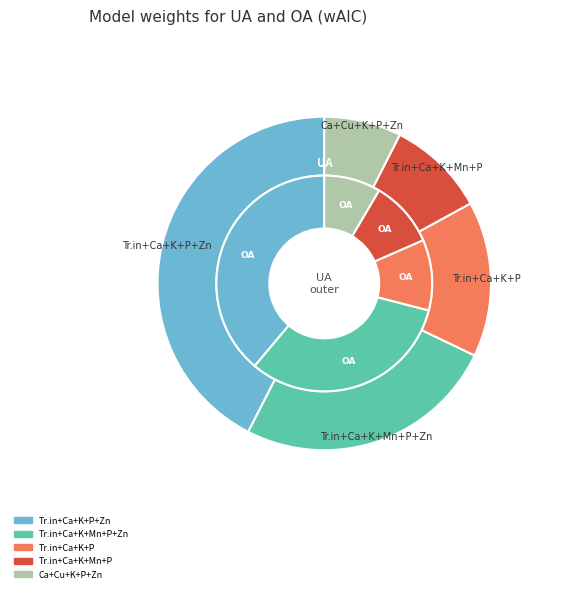

The 3 slice represents 10% of the pie. True or false?

True